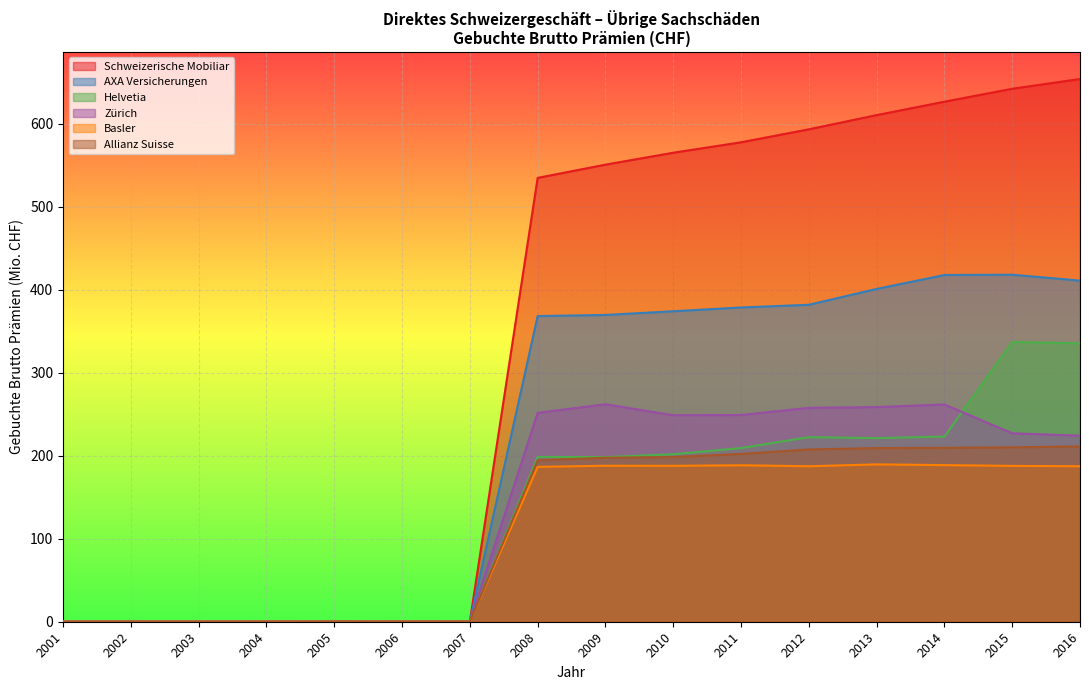

What is the average value of the AXA Versicherungen series?

220.2